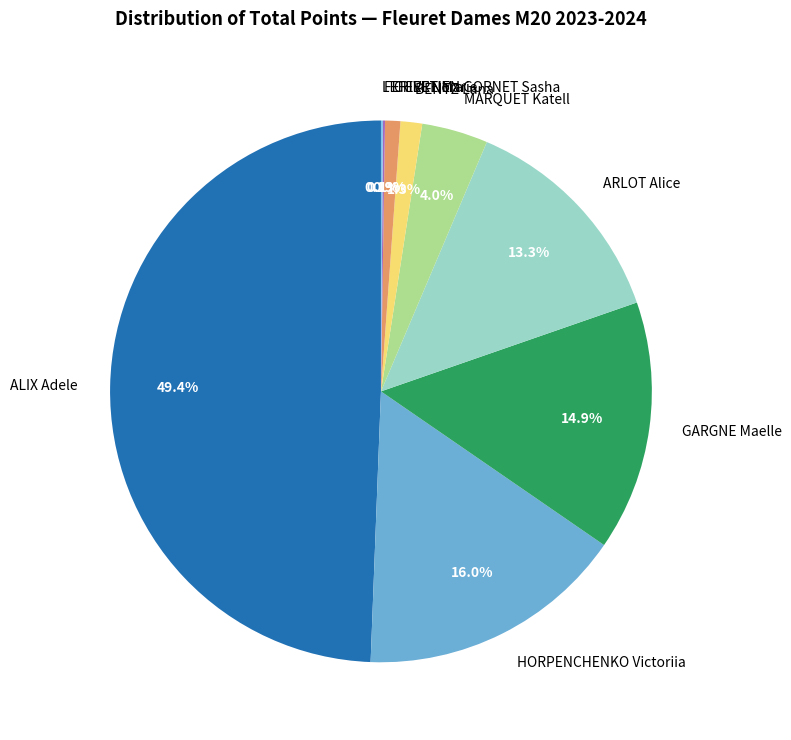

To the nearest percent, what is the difference between the largest and smallest slice percentages?

49%